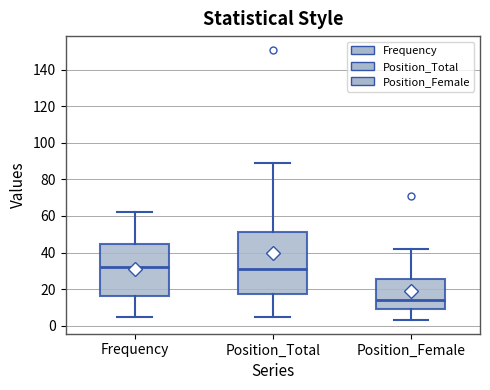

Which box is the tallest, from its lower edge to its upper edge?

Position_Total